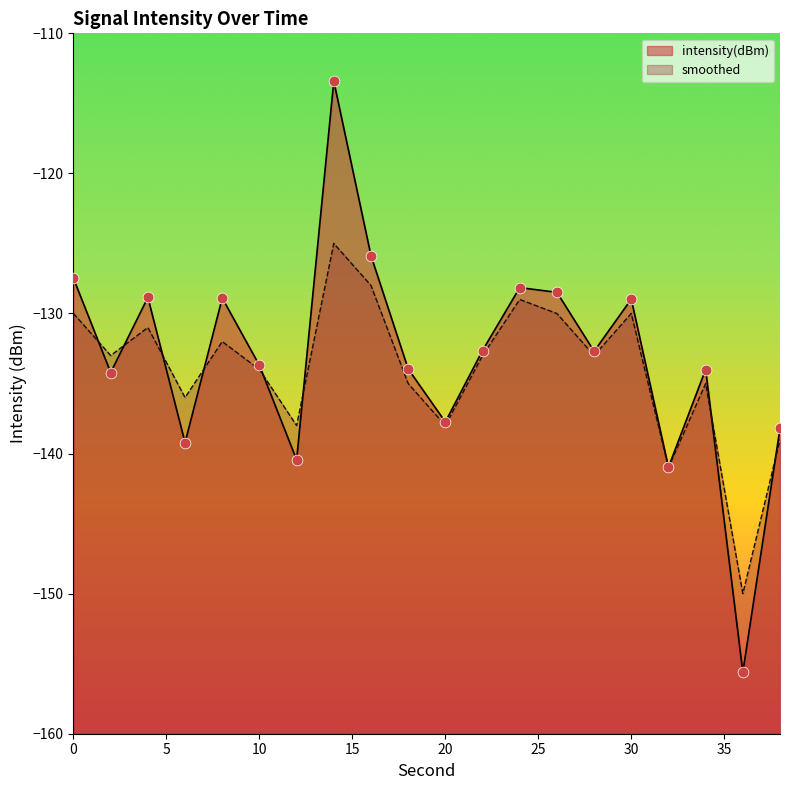

What are all the series names shown in the legend?

intensity(dBm), smoothed